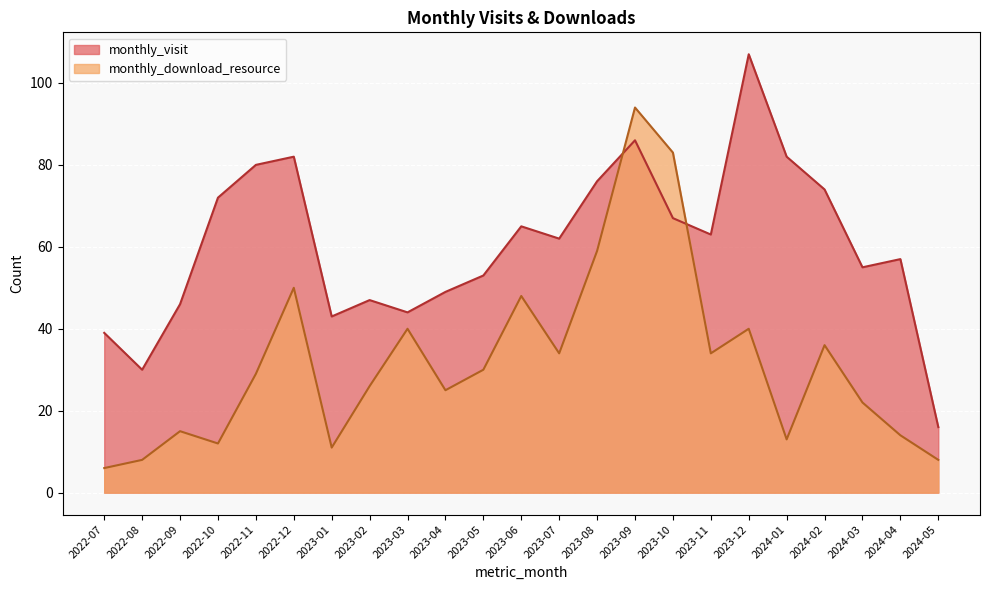

What are all the series names shown in the legend?

monthly_visit, monthly_download_resource